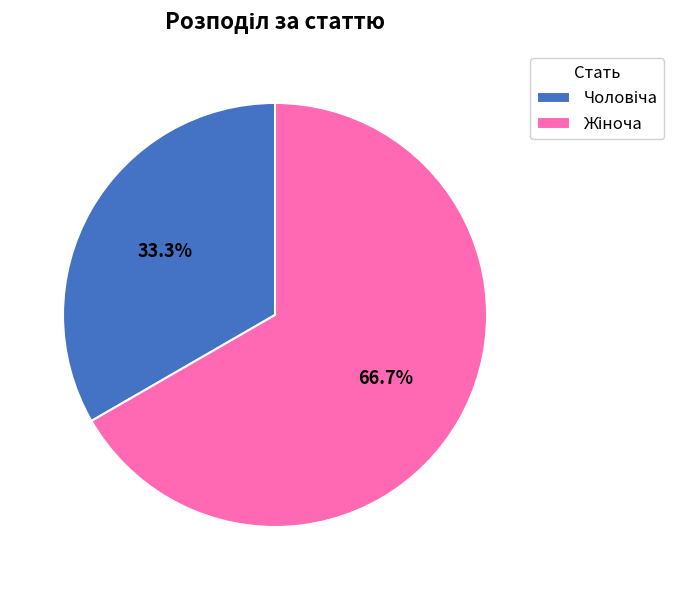

Does any single category account for the majority?

Yes